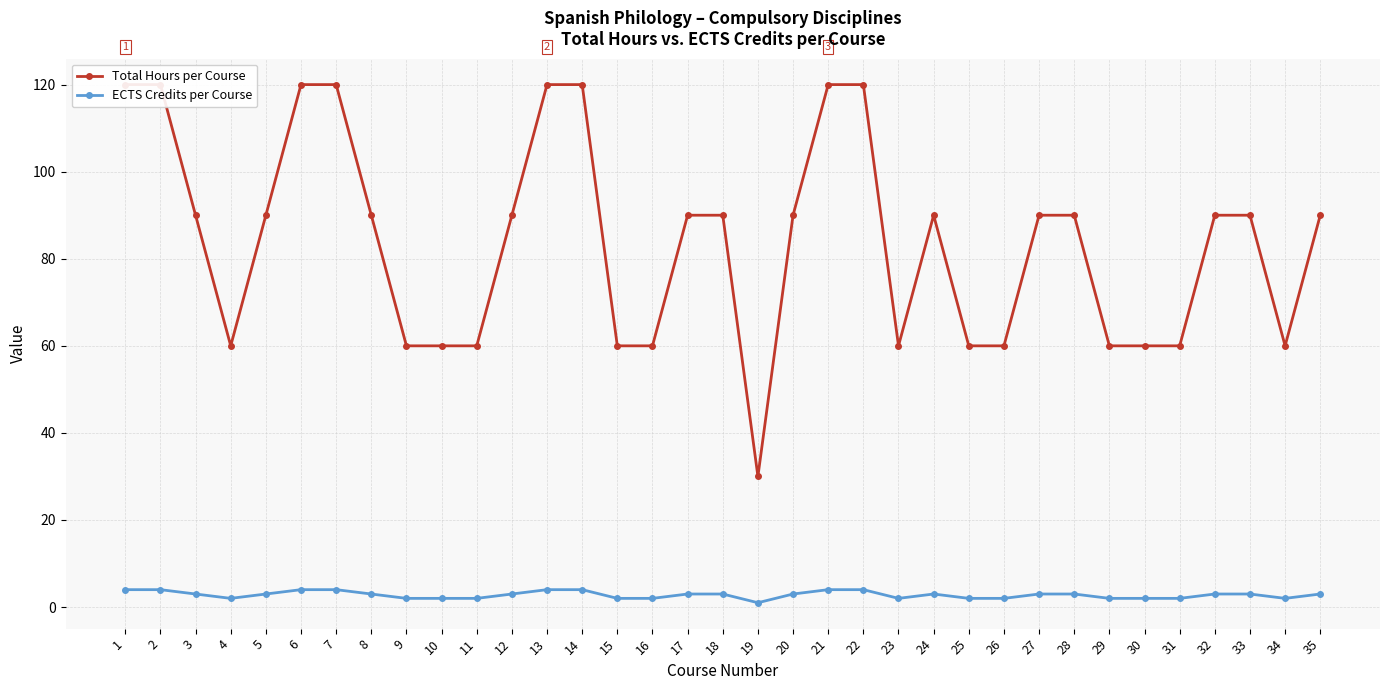

What is the average value of the Total Hours per Course series?

84